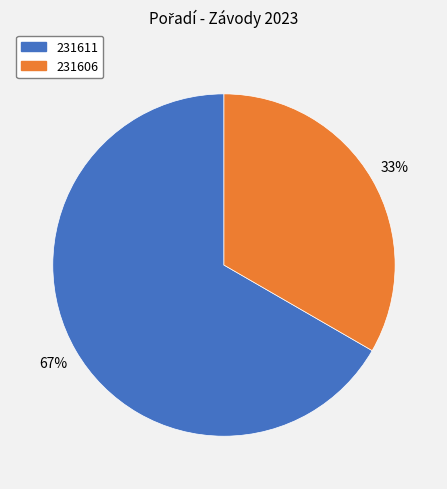

Is the sum of 231611 and 231606 greater than half?

Yes